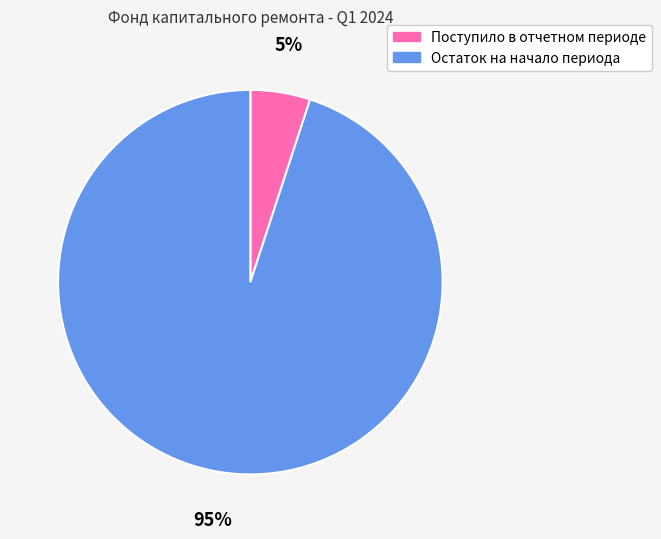

Which slice is the largest?

Остаток на начало периода